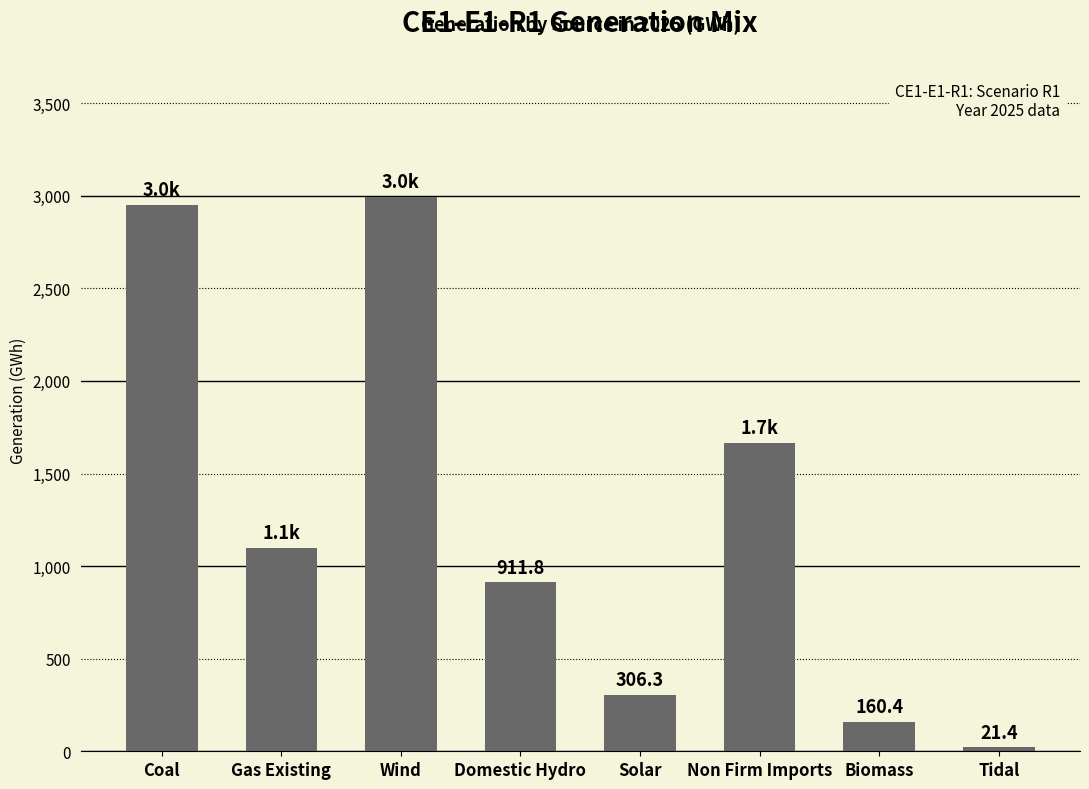

Between Biomass and Gas Existing, which is larger?

Gas Existing